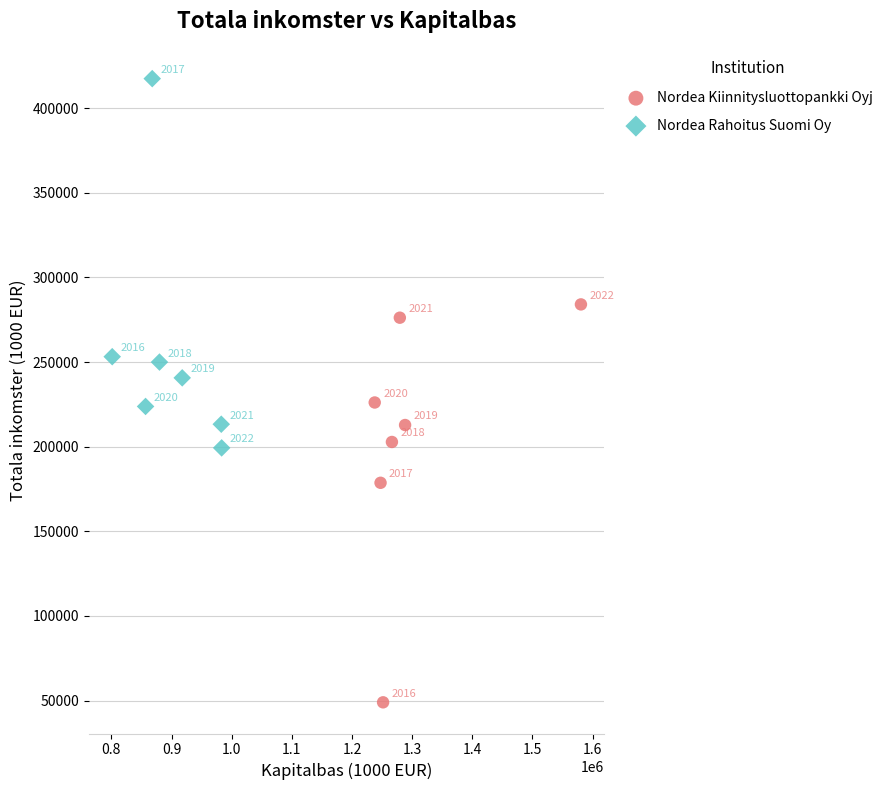

Which series reaches the maximum Y coordinate?

Nordea Rahoitus Suomi Oy